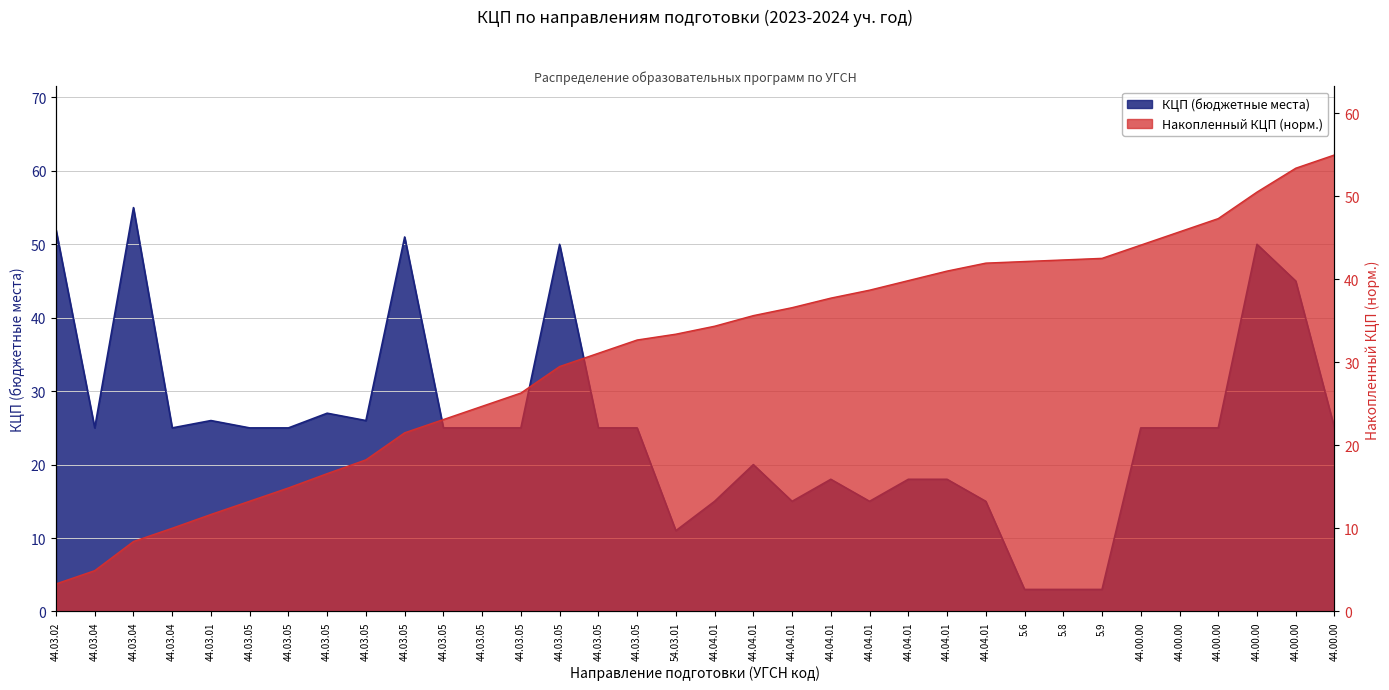

The value at 44.00.00 is 45. True or false?

True